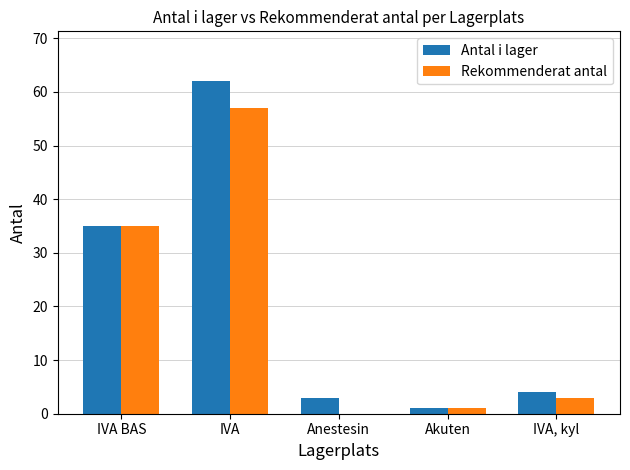

How many data points does each series have?

5